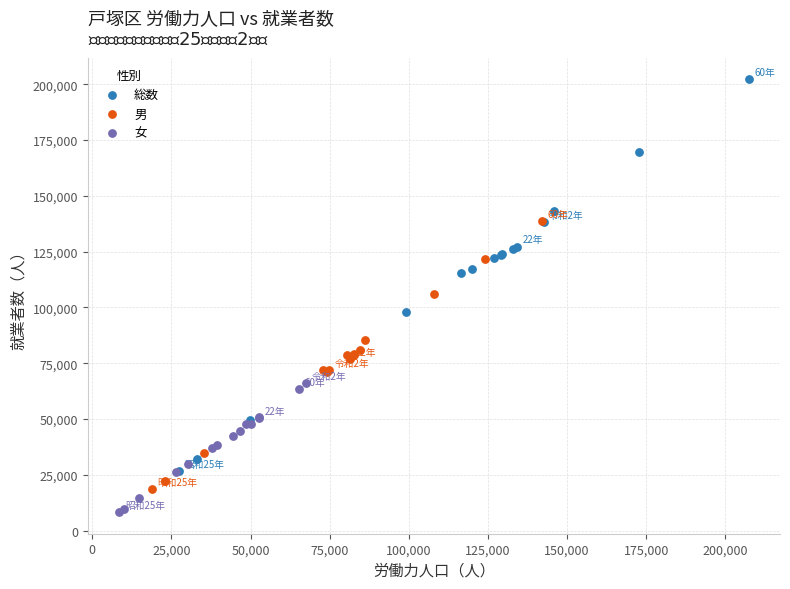

What are all the series names shown in the legend?

総数, 男, 女